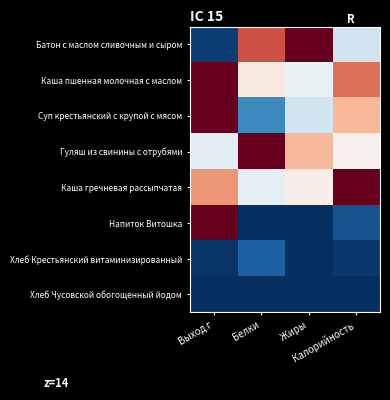

Reading left to right, extract all data points from this chart.

Батон с маслом сливочным и сыром: Выход г=0.0	Белки=0.8	Жиры=1.0	Калорийность=0.4
Каша пшенная молочная с маслом: Выход г=1.0	Белки=0.5	Жиры=0.5	Калорийность=0.8
Суп крестьянский с крупой с мясом: Выход г=1.0	Белки=0.2	Жиры=0.4	Калорийность=0.7
Гуляш из свинины с отрубями: Выход г=0.4	Белки=1.0	Жиры=0.7	Калорийность=0.5
Каша гречневая рассыпчатая: Выход г=0.7	Белки=0.5	Жиры=0.5	Калорийность=1.0
Напиток Витошка: Выход г=1.0	Белки=0.0	Жиры=0.0	Калорийность=0.1
Хлеб Крестьянский витаминизированный: Выход г=0.0	Белки=0.1	Жиры=0.0	Калорийность=0.0
Хлеб Чусовской обогощенный йодом: Выход г=0.0	Белки=0.0	Жиры=0.0	Калорийность=0.0